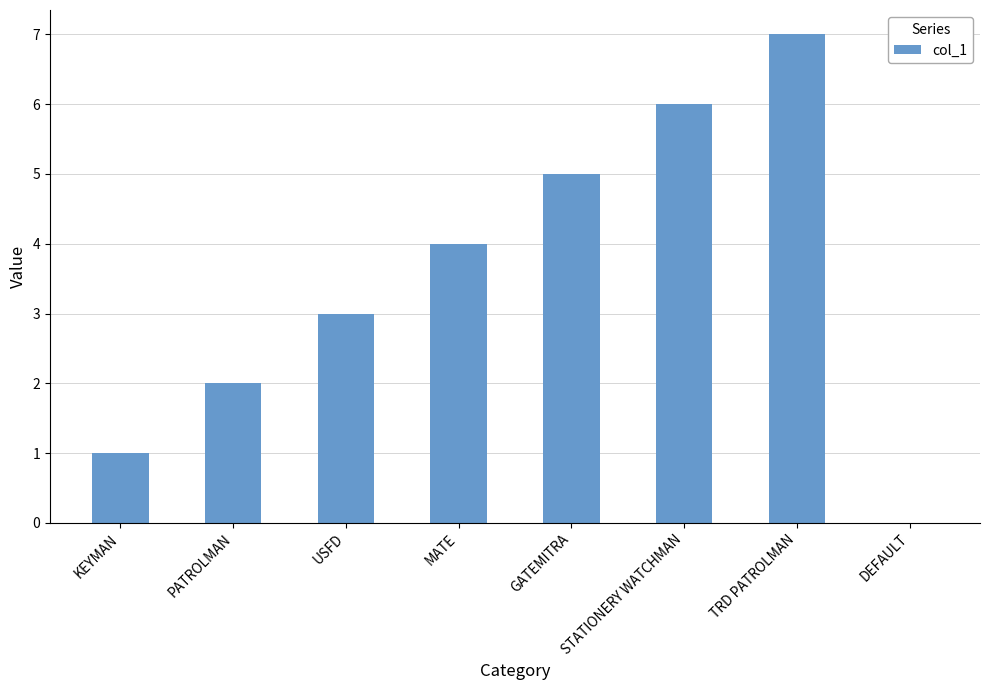

What is the sum of the values at PATROLMAN and GATEMITRA?

7